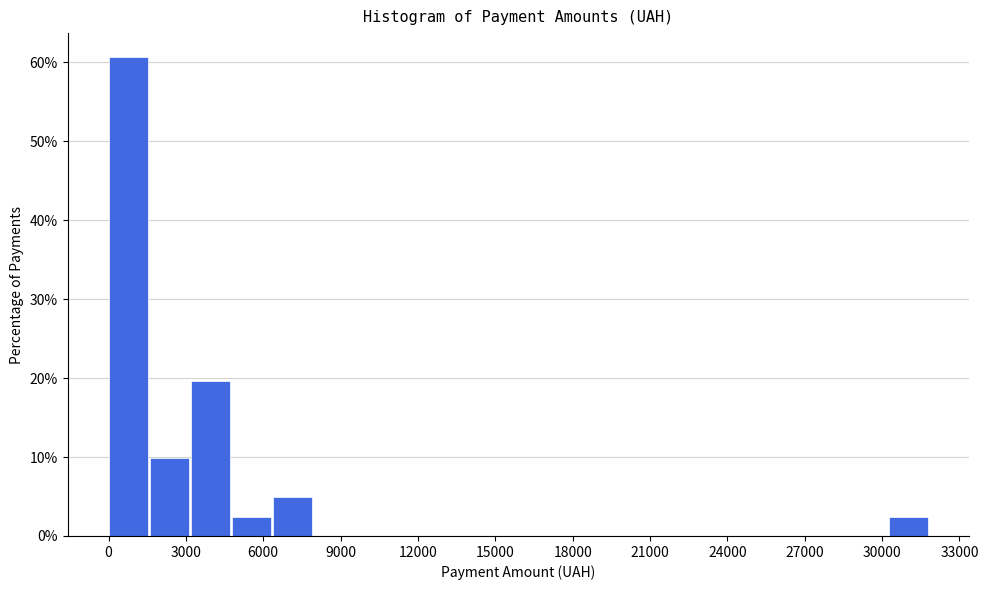

Around what value on the x-axis is the tallest bar? Give the approximate position of its centre, as read against the axis.

1000